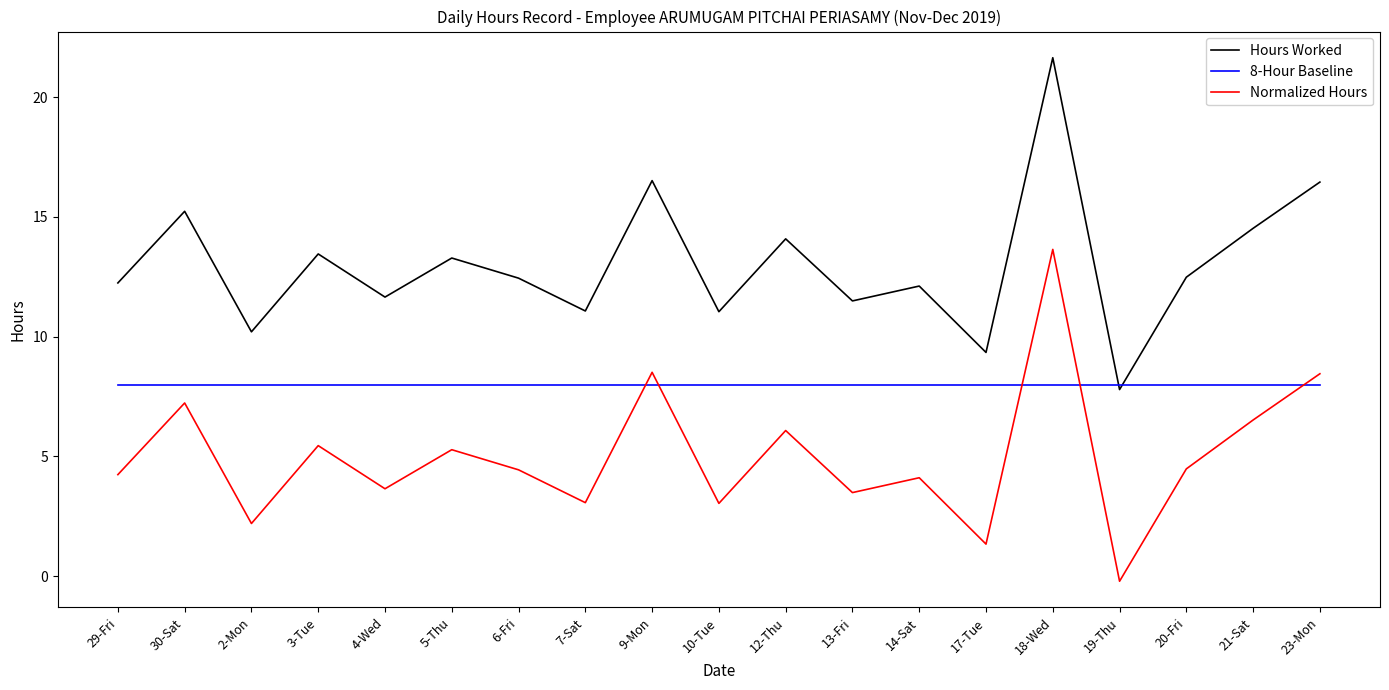

Is the value of Normalized Hours at 14-Sat greater than the value of Hours Worked at 5-Thu?

No